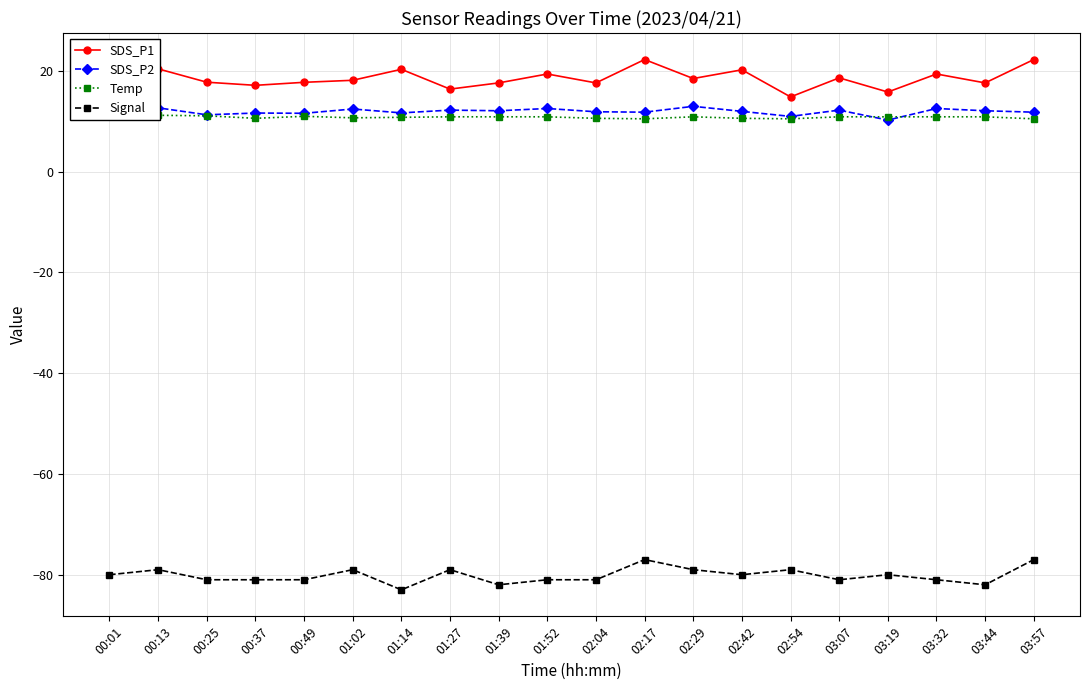

Where is the first local minimum for SDS_P1?

00:37